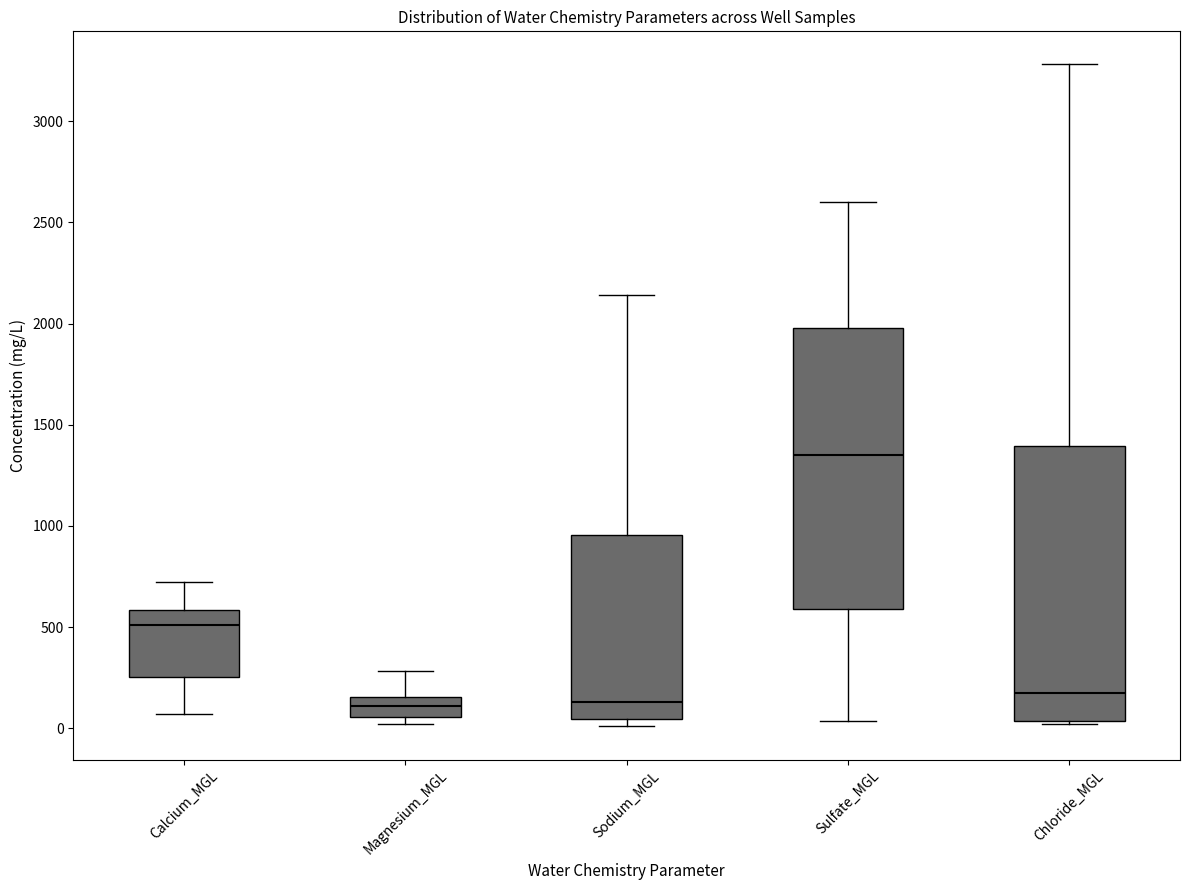

Where is the lower edge of the box for Chloride_MGL on the y-axis? The values are not printed on the chart, so give them approximately, as read against the axis.

50